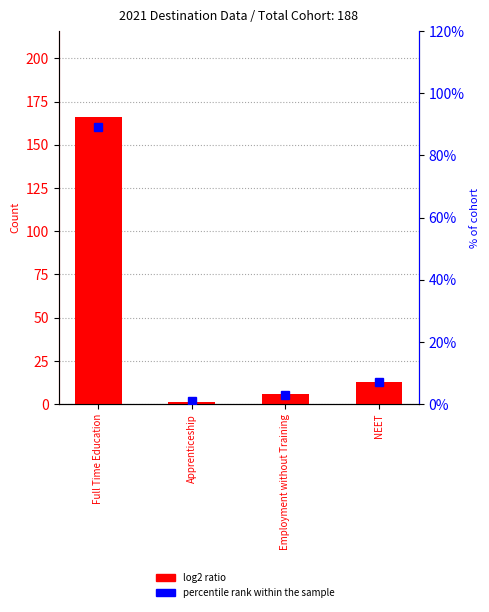

List the series in order of their overall mean, highest first.

log2 ratio, percentile rank within the sample